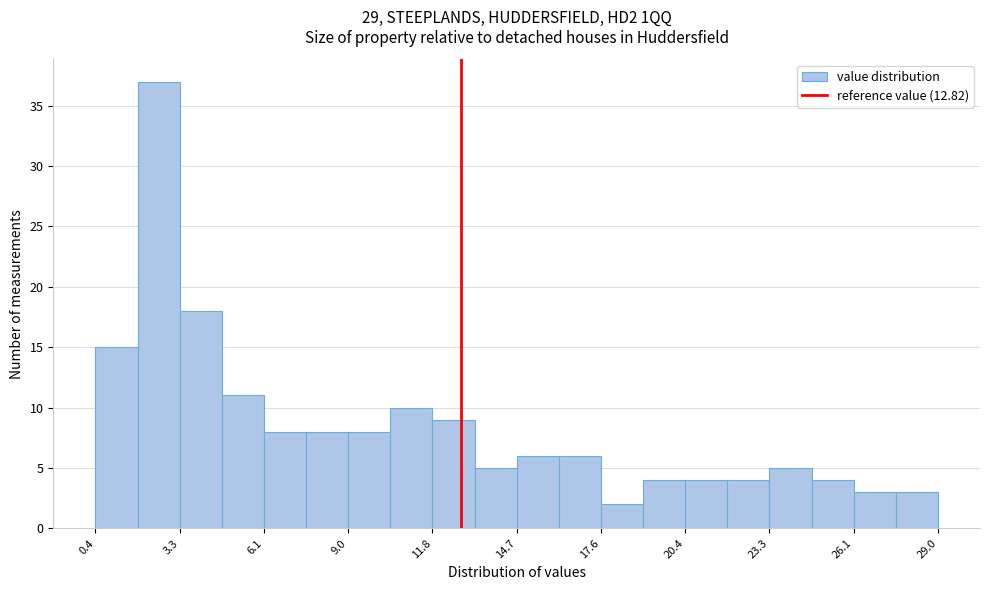

Around what value on the x-axis is the tallest bar? Give the approximate position of its centre, as read against the axis.

2.5